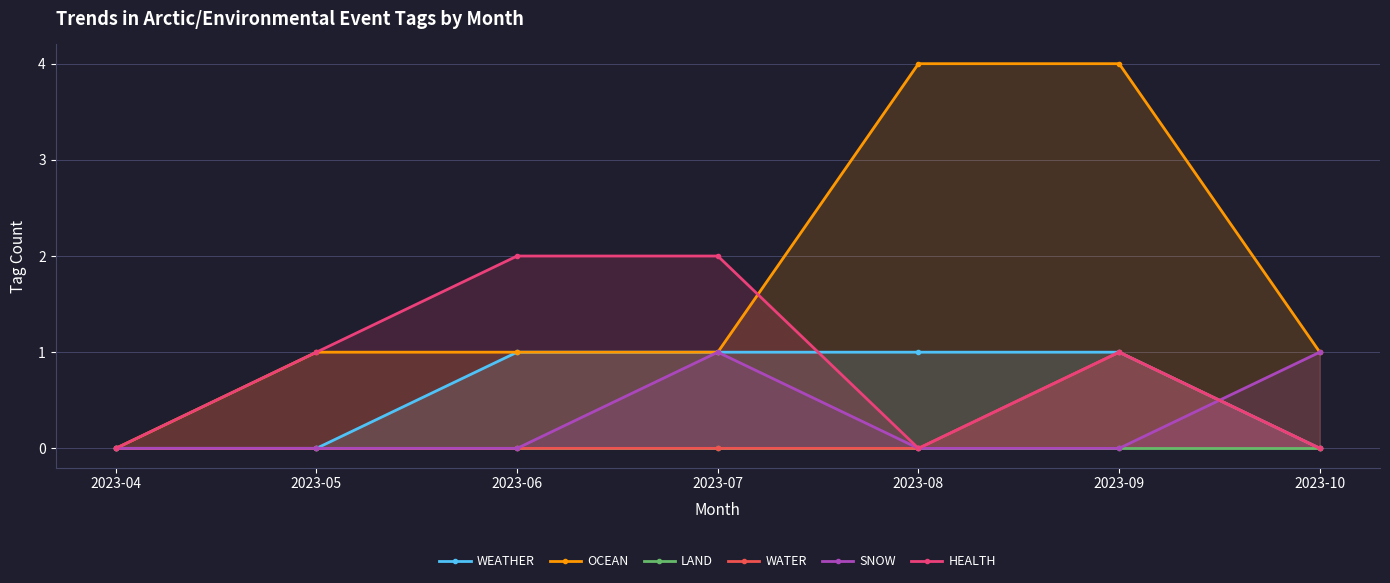

What is the difference between the maximum and minimum values in the WEATHER series?

1